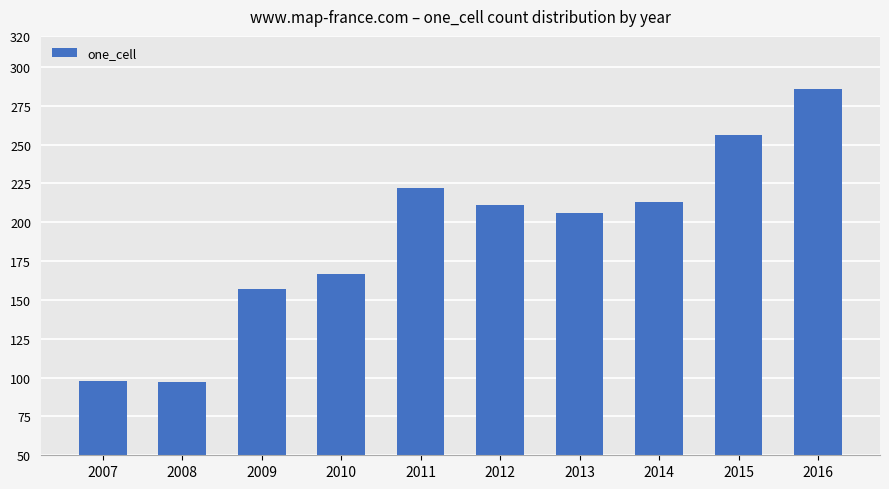

How many data points are less than 211?

5